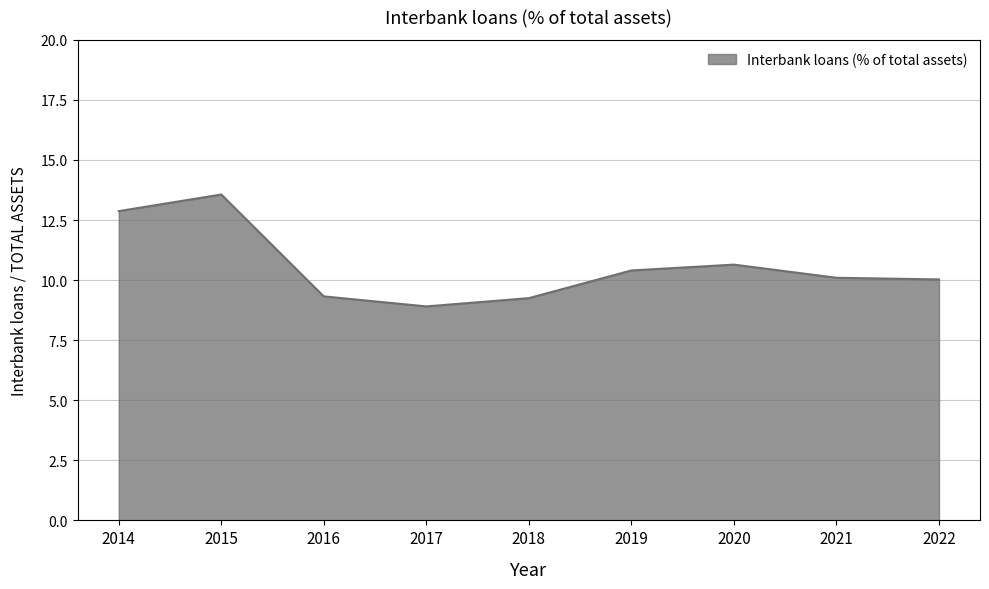

Which has a higher value, 2020 or 2021?

2020